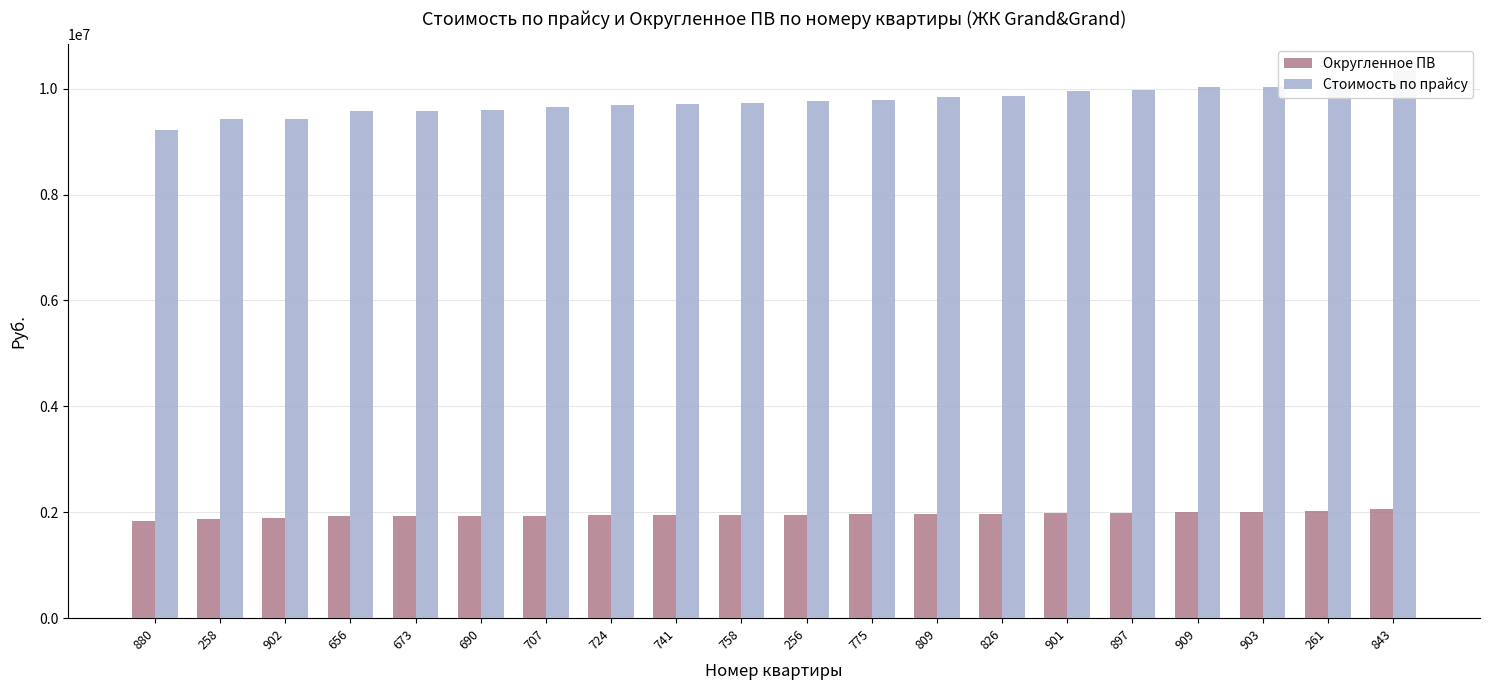

What position from the right is 775?

9